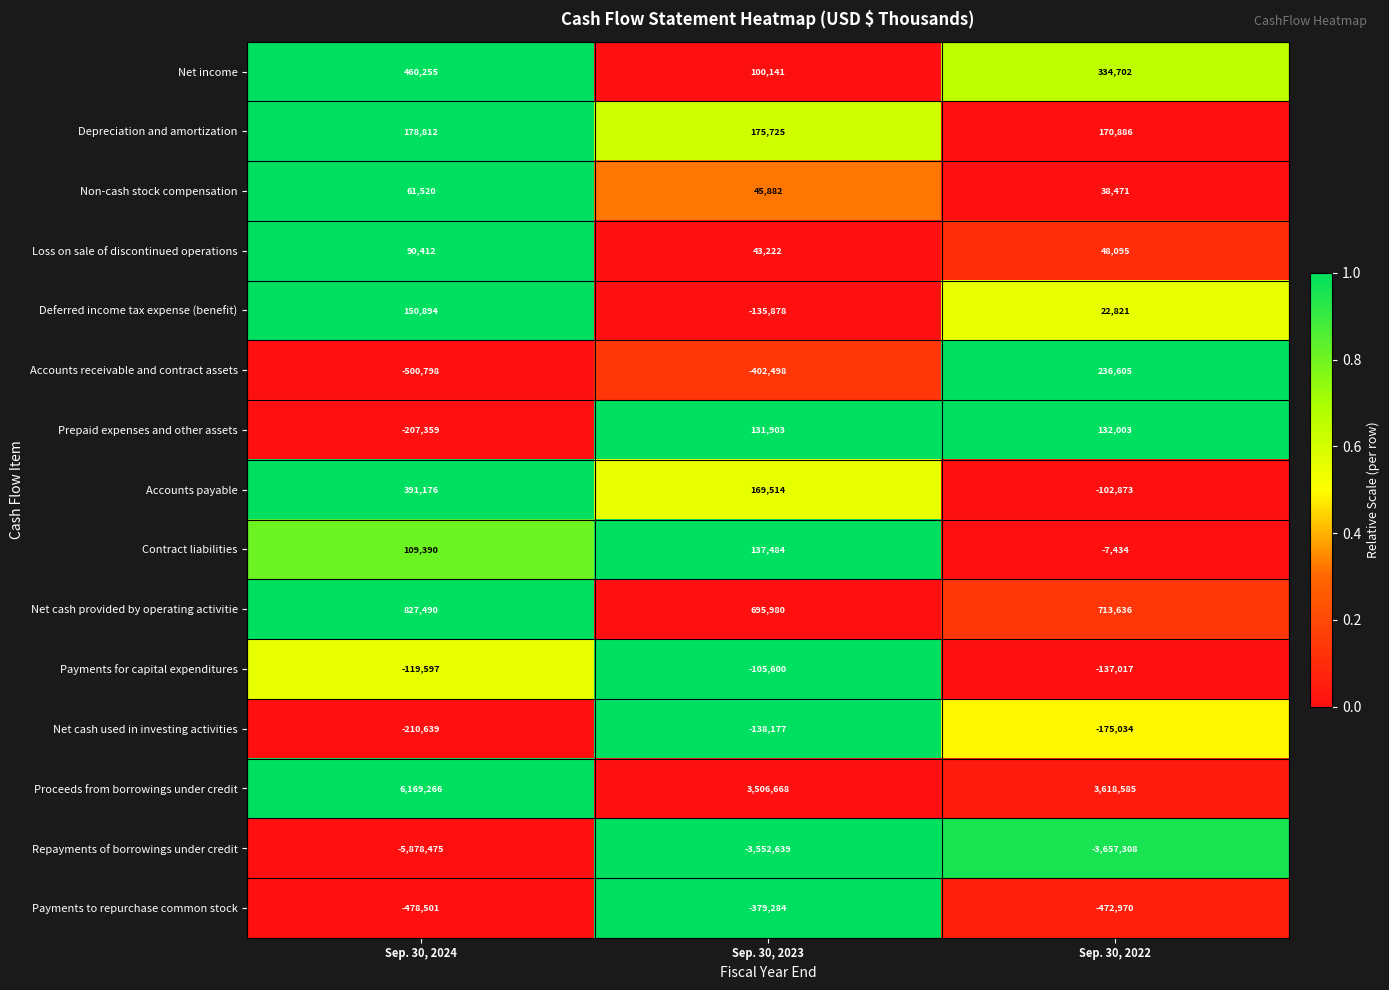

What is the sum of all Payments to repurchase common stock values?

-1330755